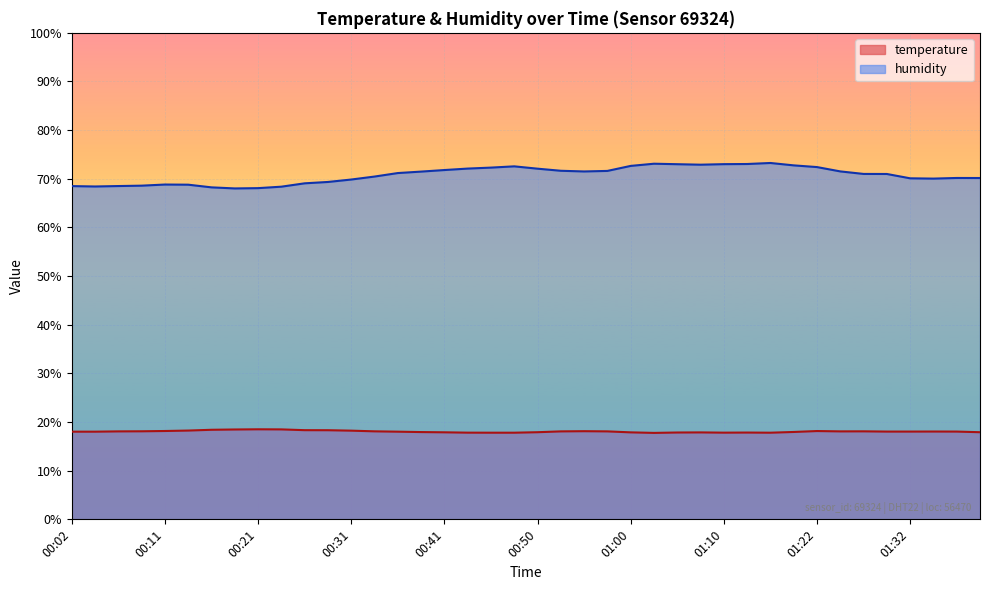

Is the value of temperature at 00:48 greater than the value of humidity at 00:58?

No